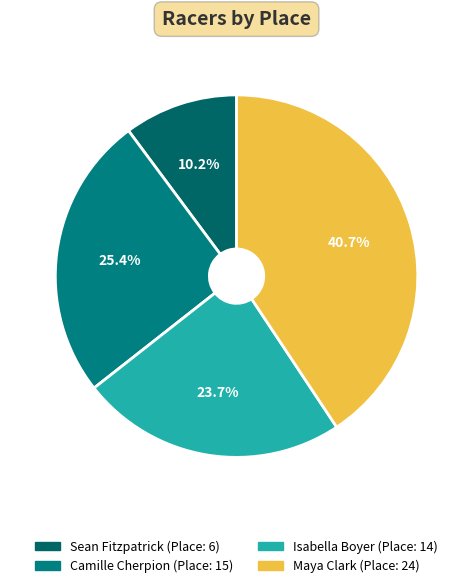

Do Camille Cherpion and Maya Clark together represent more than half of the pie?

Yes